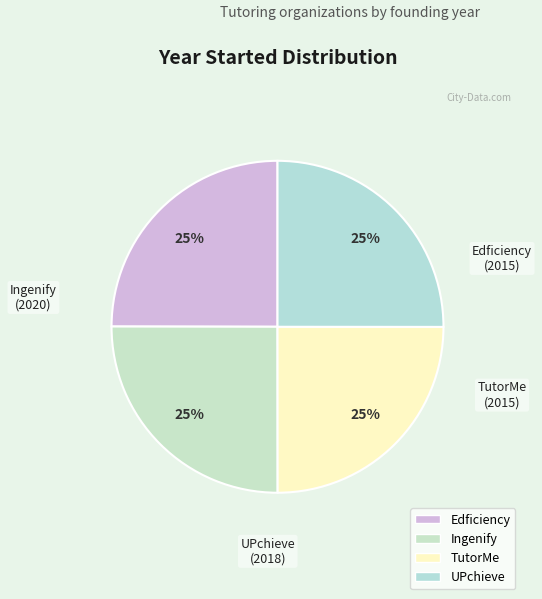

What percentage is the TutorMe slice, to the nearest percent?

25%